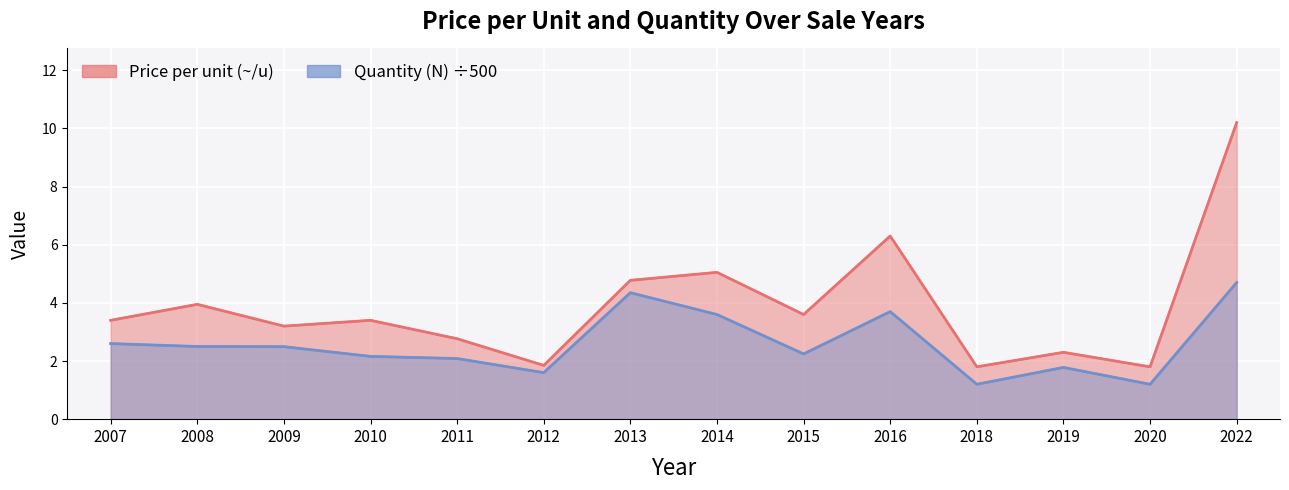

What is the smallest value displayed?

1.2